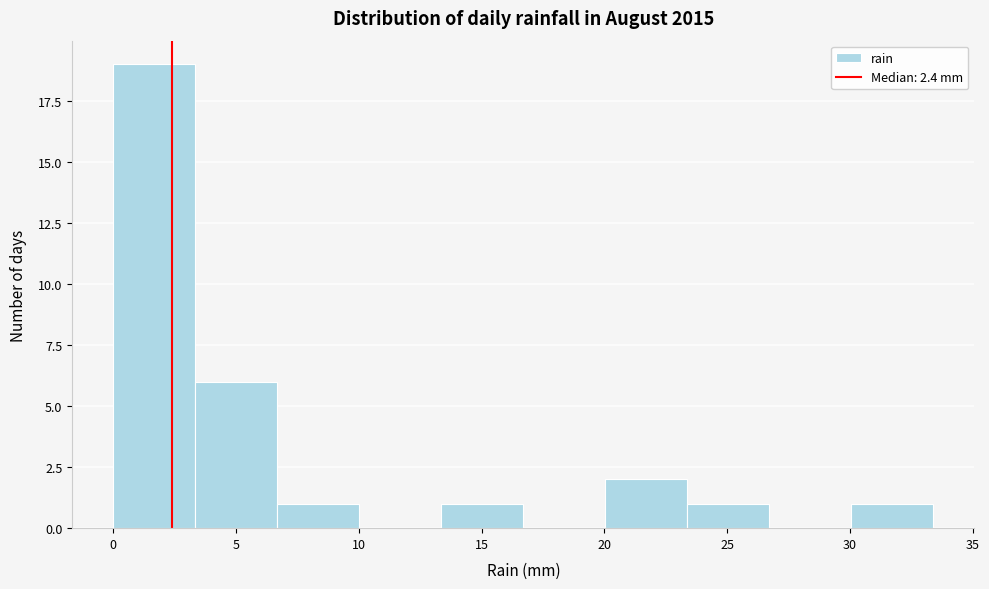

How tall is the bar that spans 6.5 to 10.0 on the x-axis? Neither the bar edges nor the heights are printed on the chart, so give them approximately, as read against the axes.

1